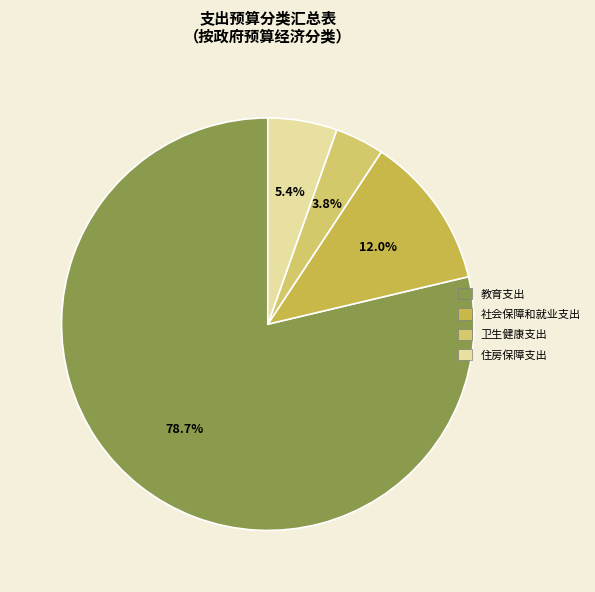

How many segments does this pie chart have?

4